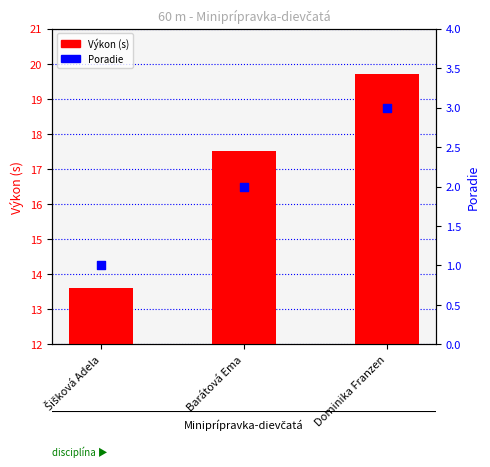

Which series contains the highest Y value?

Výkon (s)